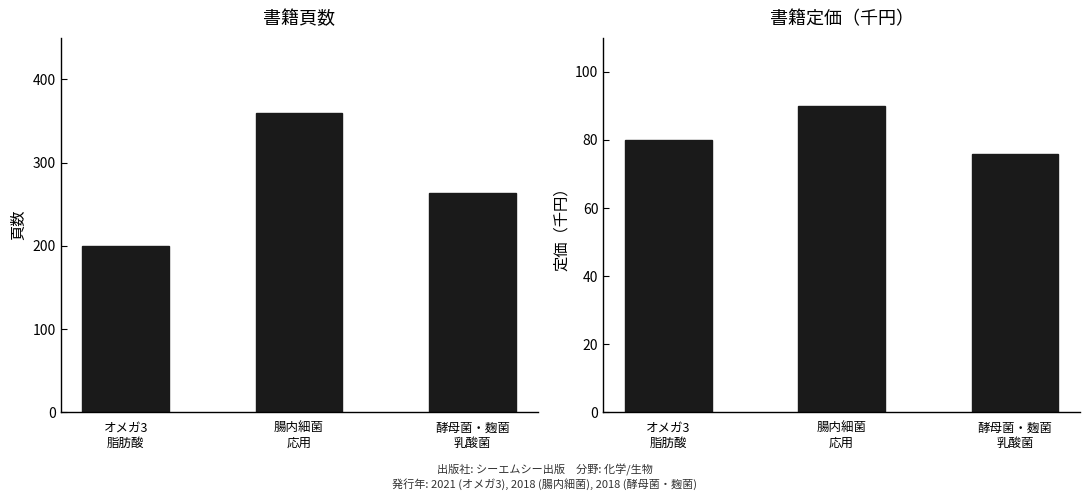

How many 頁数 values are between 200 and 360?

3